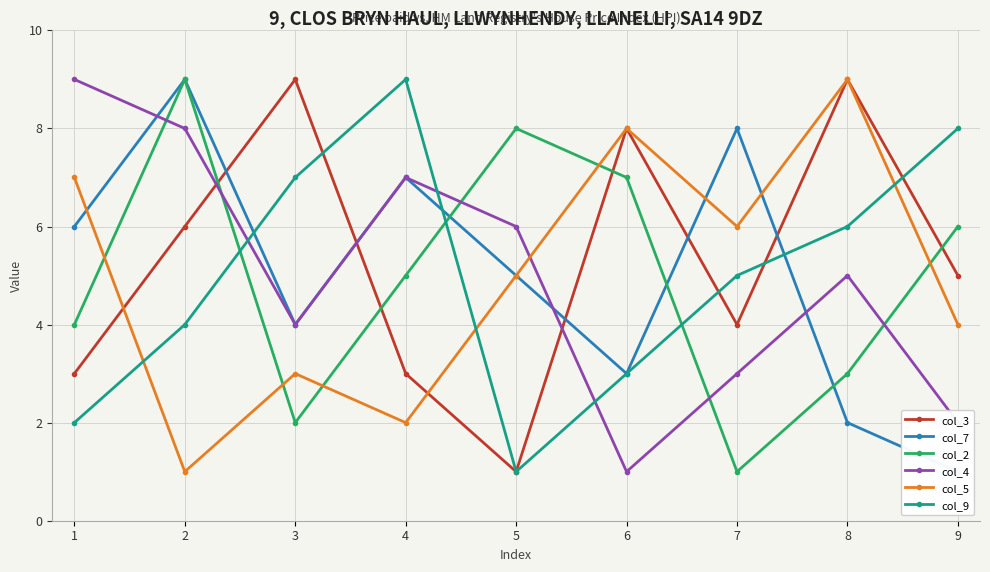

At how many categories does at least one series exceed 8?

5